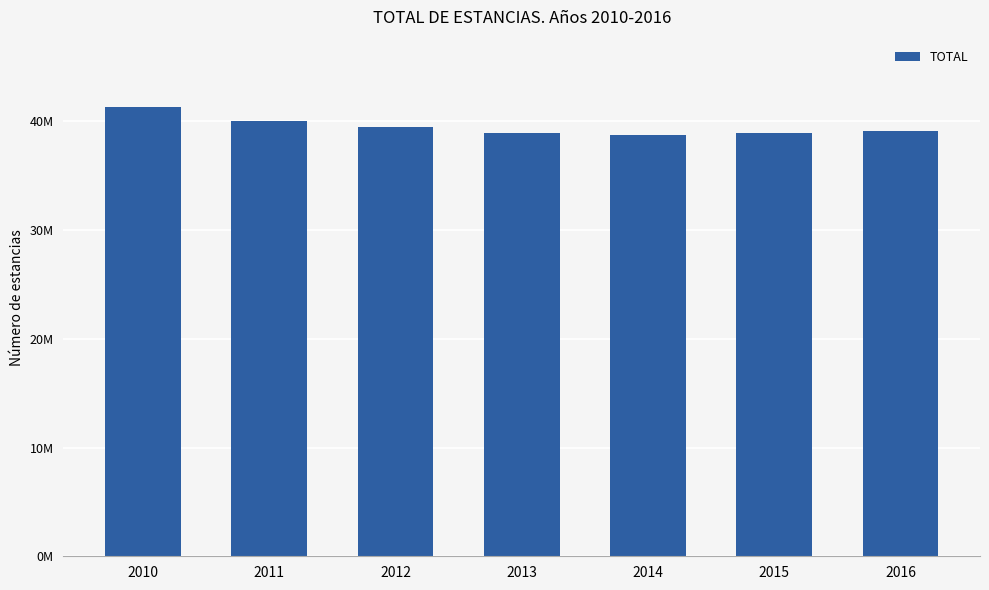

What is the difference between the values at 2015 and 2011?

1123399